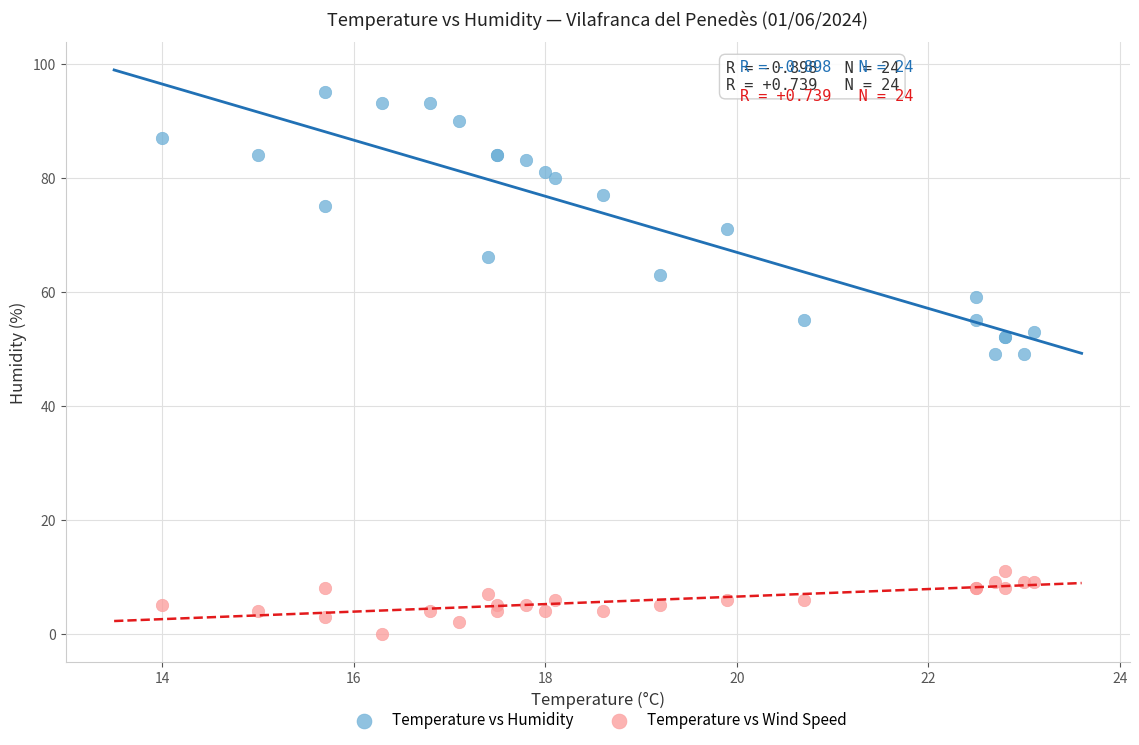

Which series has the widest spread of Y values?

Temperature vs Humidity